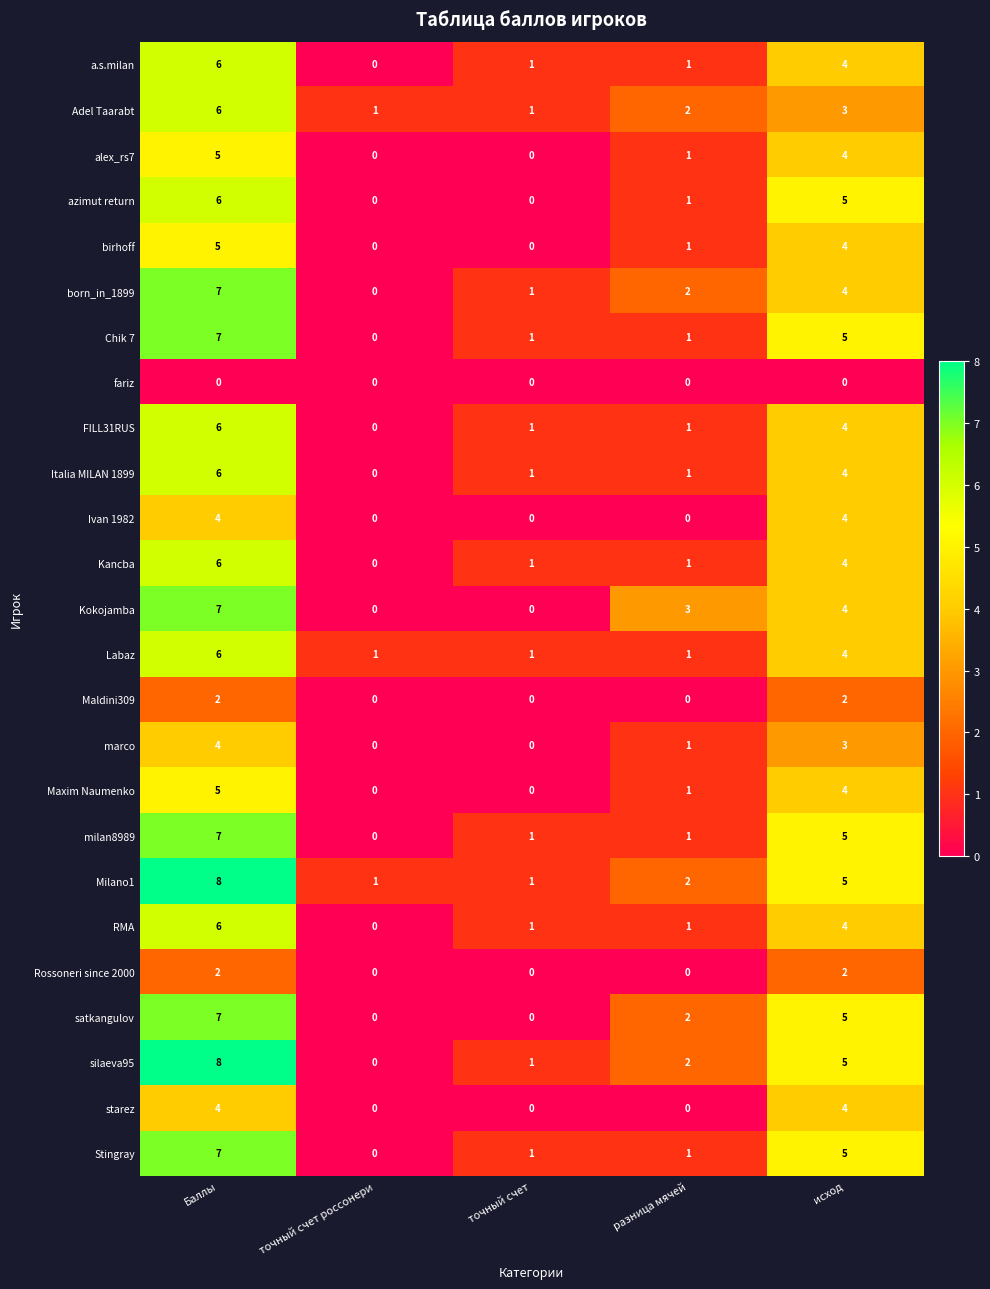

What is the sum of the satkangulov values at исход and разница мячей?

7